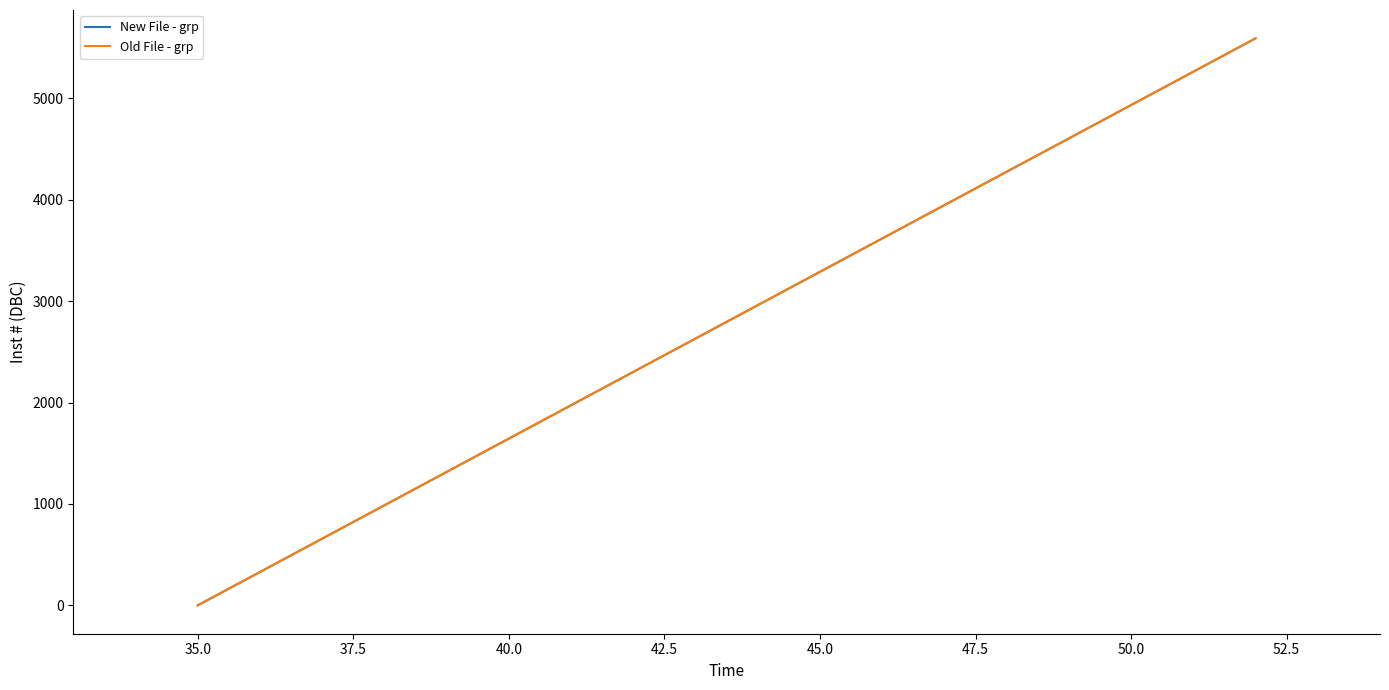

List the series in order of their peak value, lowest first.

New File - grp, Old File - grp